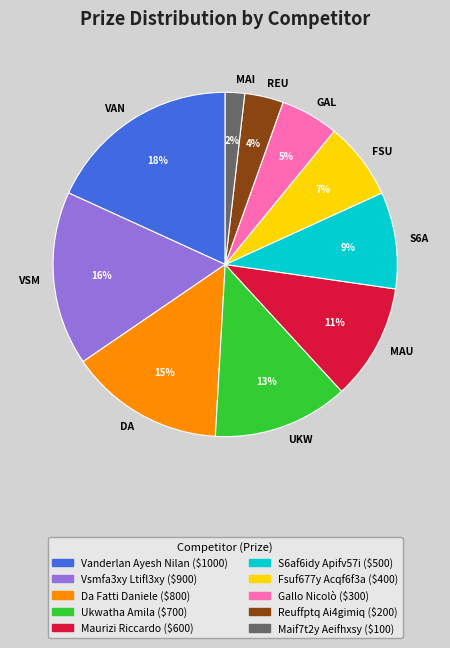

Which category has the smallest portion of the pie?

MAI